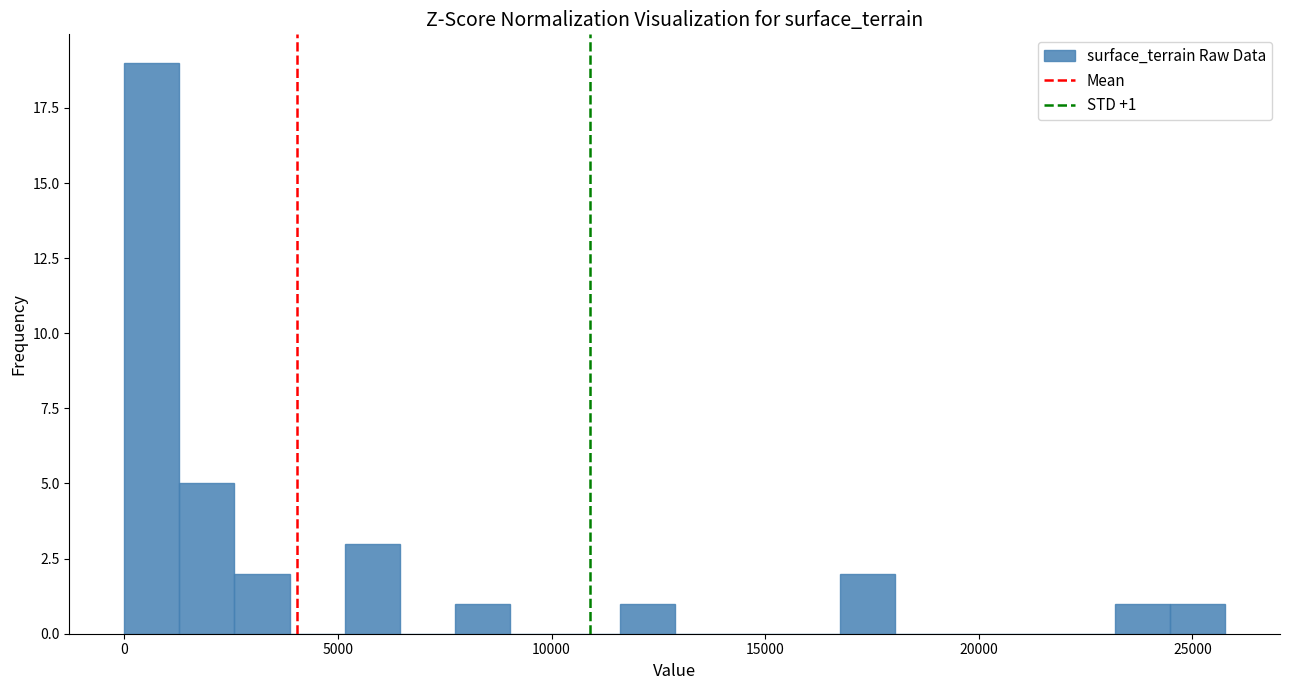

Read against the x-axis, roughly where is the centre of the tallest bar?

500